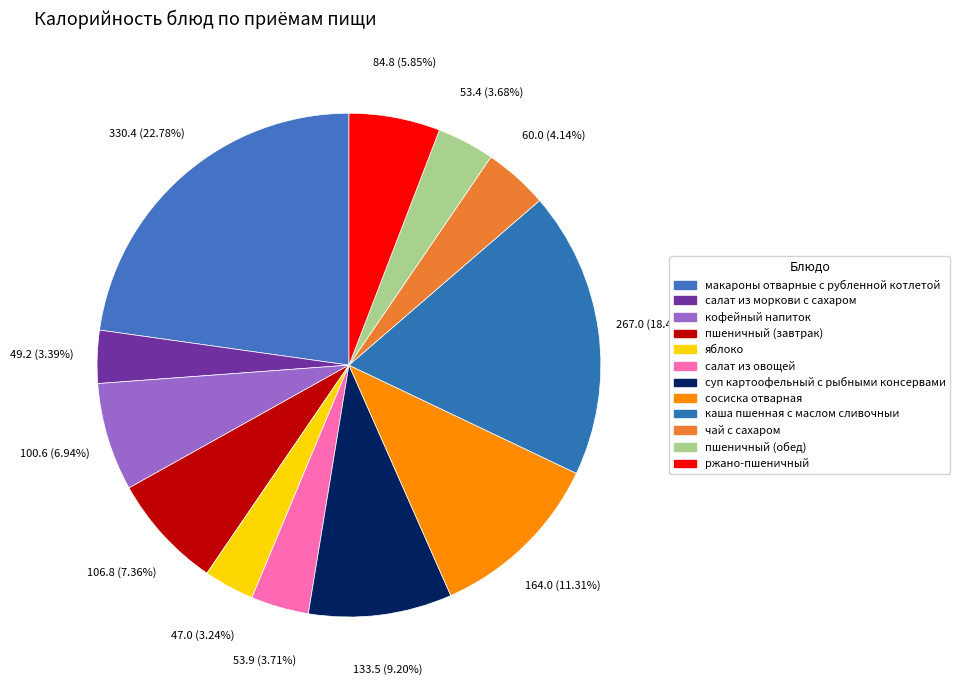

Rank the categories by value from lowest to highest.

яблоко, салат из моркови с сахаром, пшеничный (обед), салат из овощей, чай с сахаром, ржано-пшеничный, кофейный напиток, пшеничный (завтрак), суп картоофельный с рыбными консервами, сосиска отварная, каша пшенная с маслом сливочныи, макароны отварные с рубленной котлетой